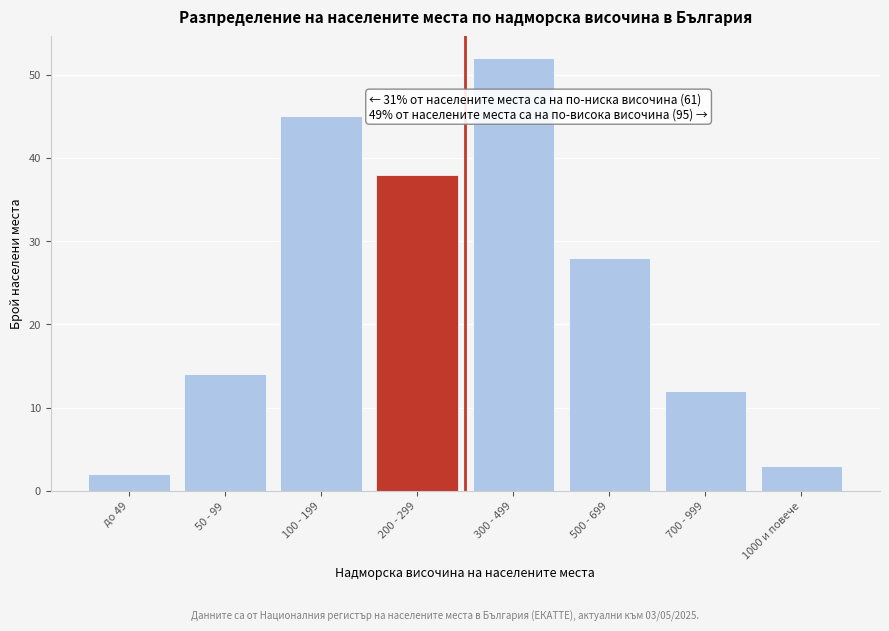

Reading left to right, transcribe all the data shown in this chart.

2	14	45	38	52	28	12	3